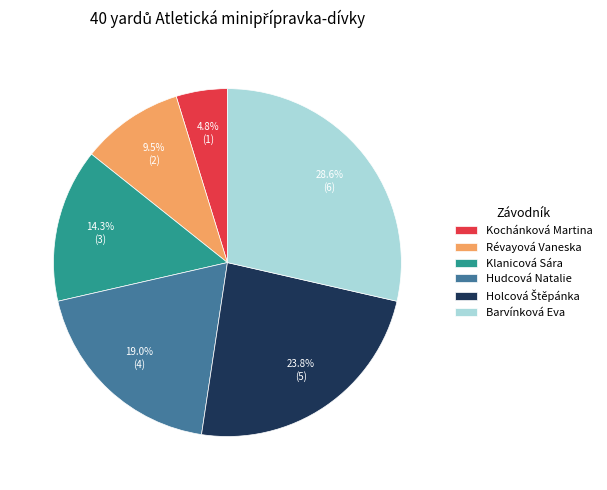

What portion of the pie excludes Kochánková Martina?

95.2%